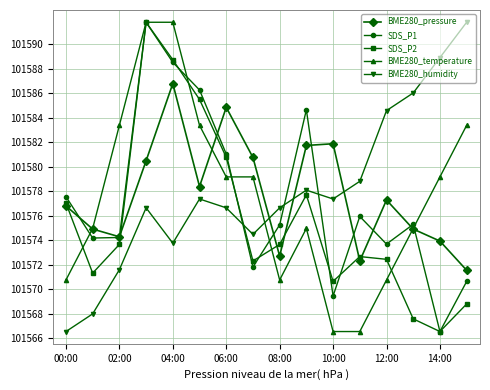

What is the minimum value shown in the chart?

101566.6